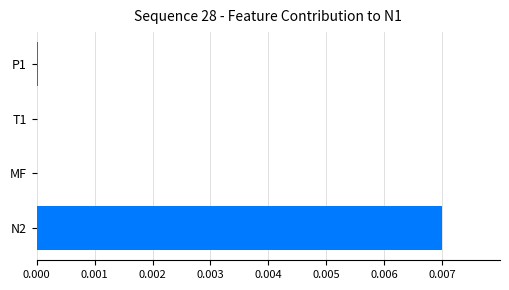

Is it true that the value at P1 is 0.0?

True